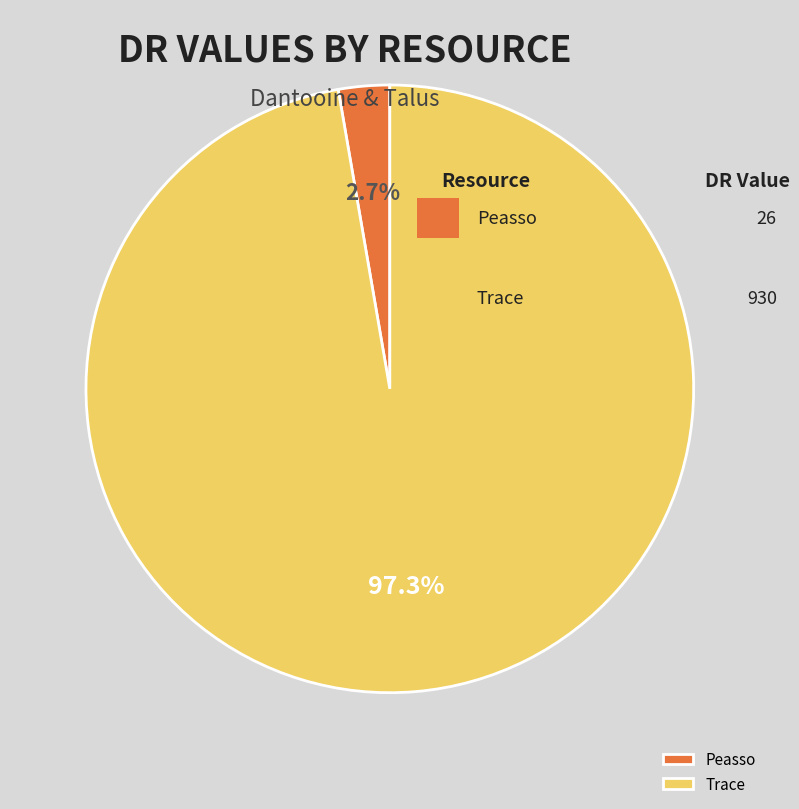

Which slice represents more than half of the pie?

Trace